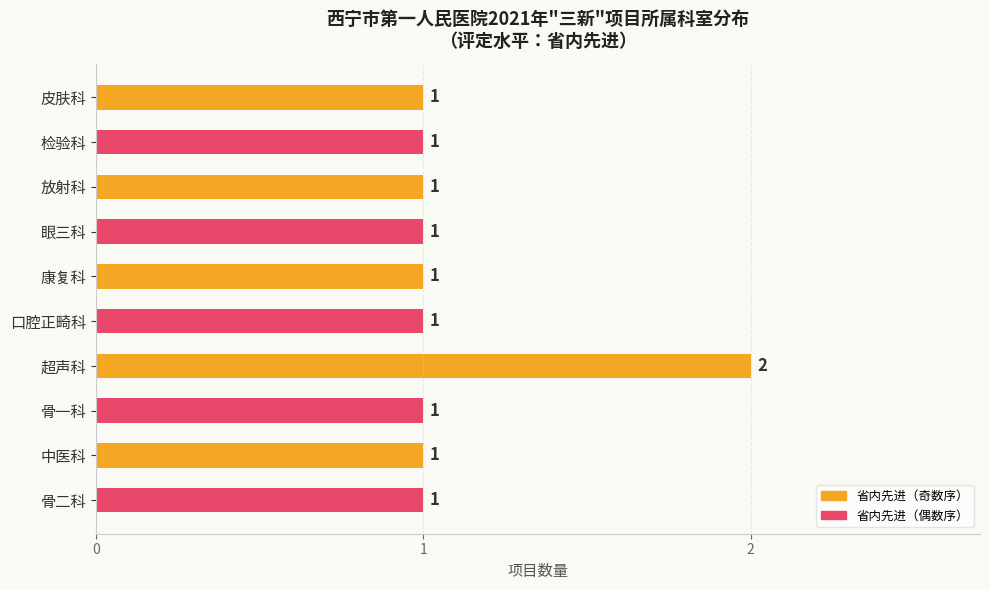

Which label corresponds to the largest value in the chart?

超声科